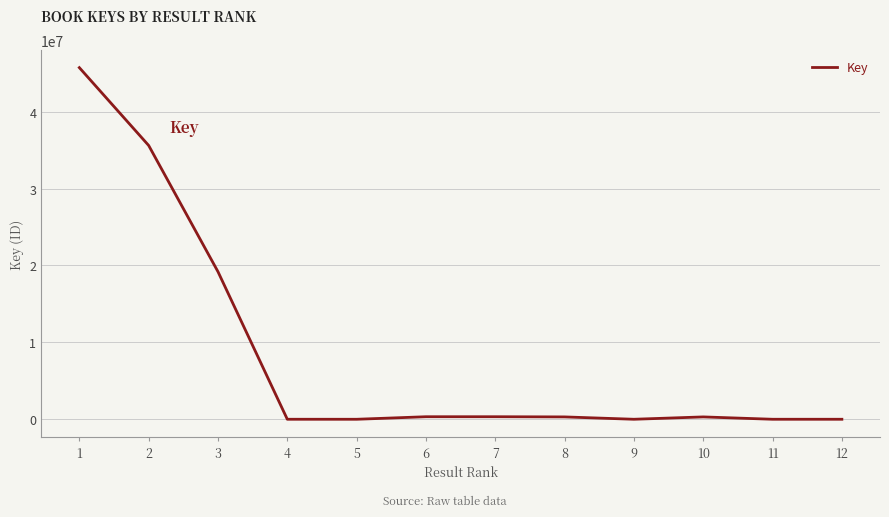

What is the average value?

8484521